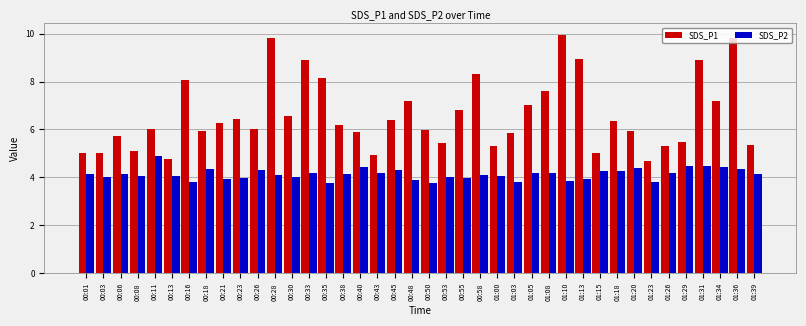

Is the value of SDS_P2 at 00:33 greater than the value of SDS_P1 at 01:15?

No